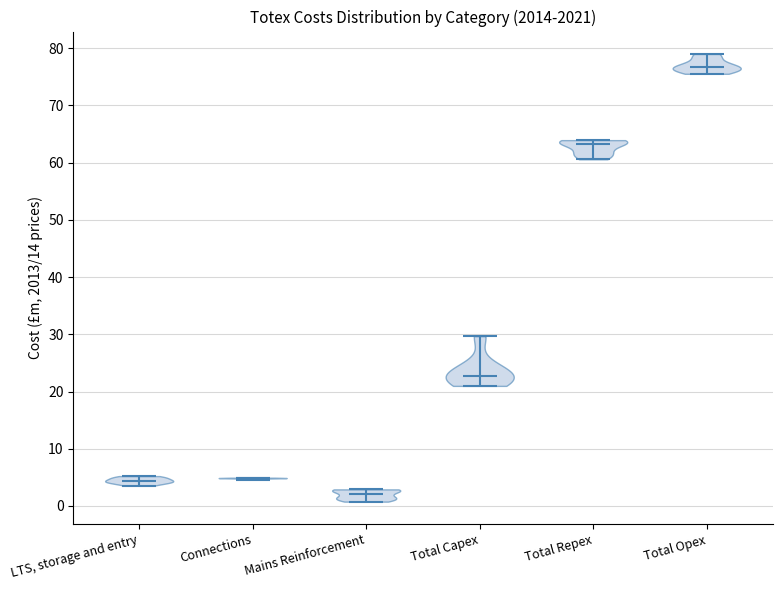

What is the highest point the violin for Total Opex reaches on the y-axis? The values are not printed on the chart, so give them approximately, as read against the axis.

79